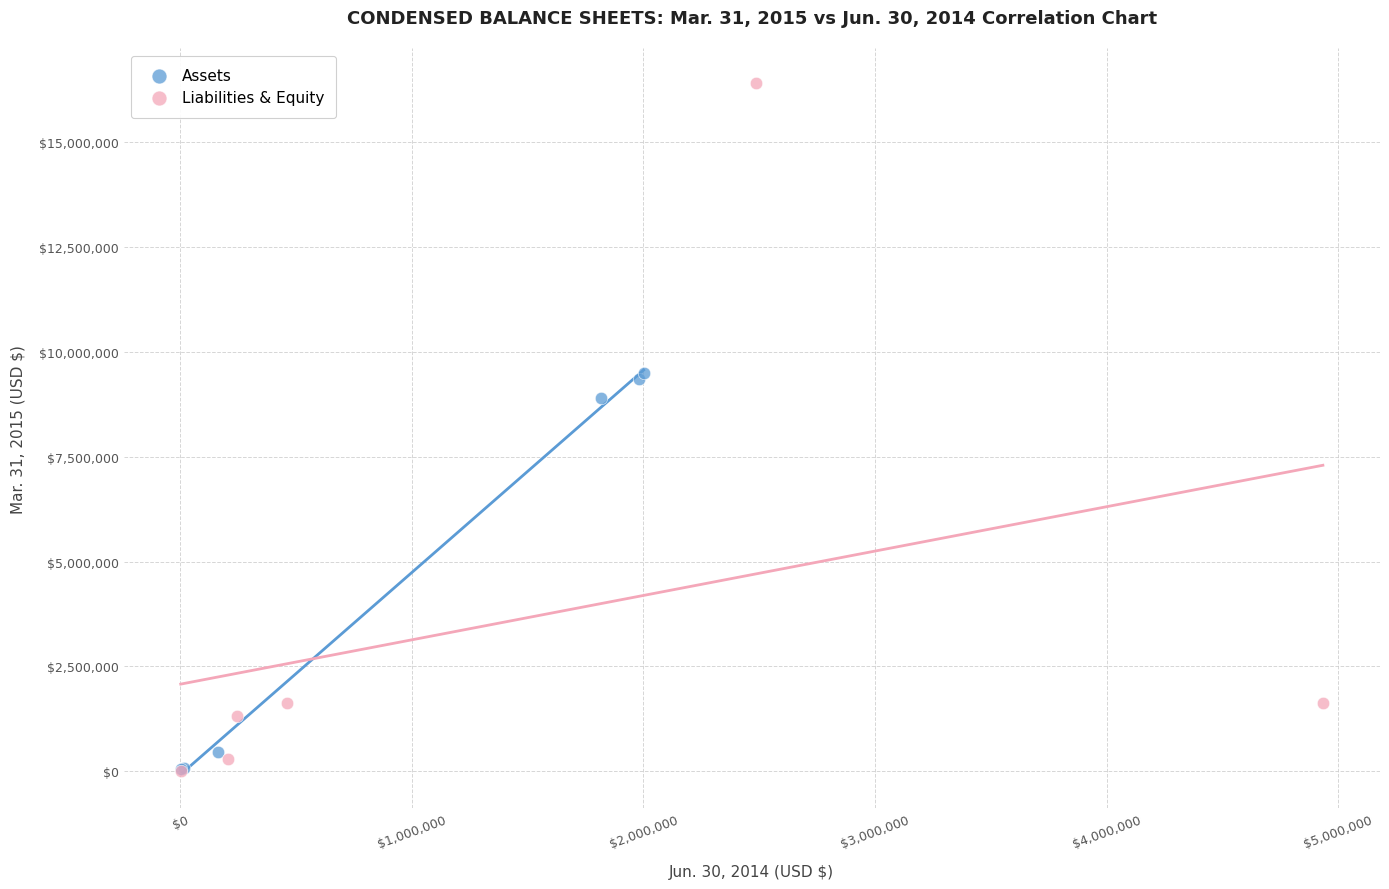

Which series contains the highest Y value?

Liabilities & Equity